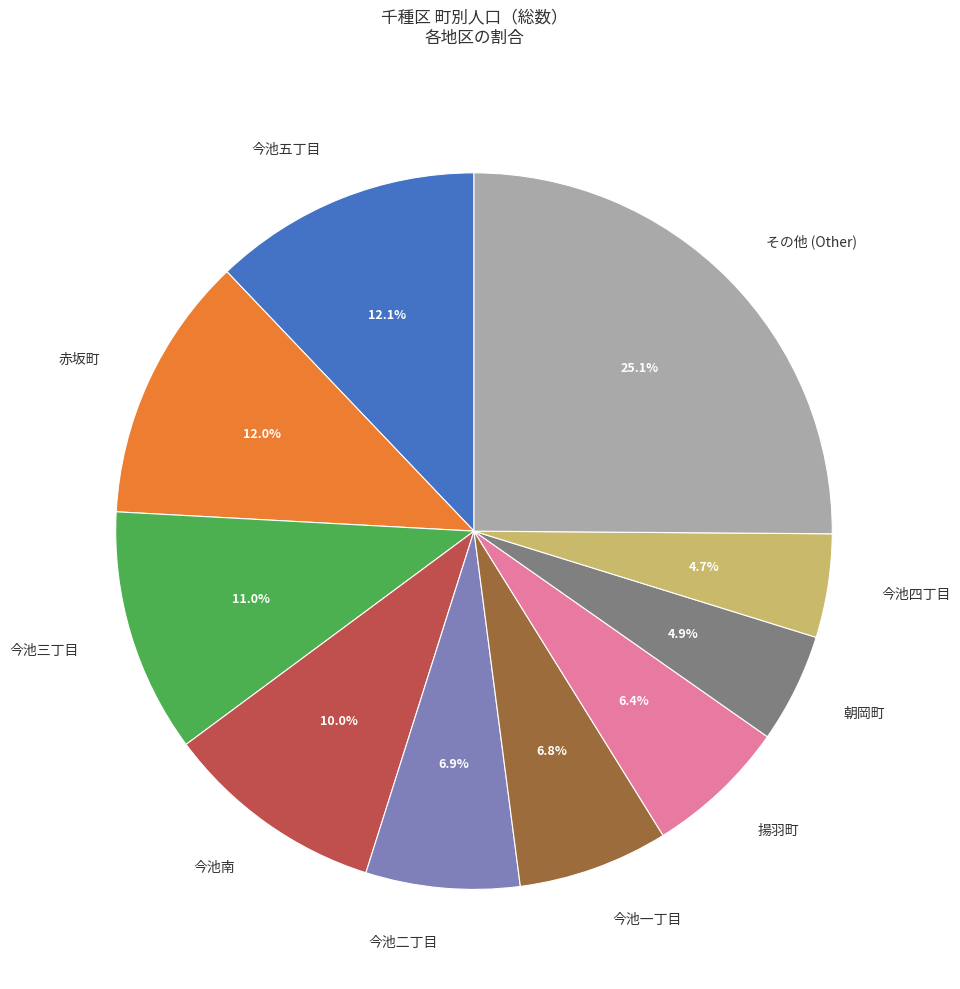

Does any single category account for the majority?

No